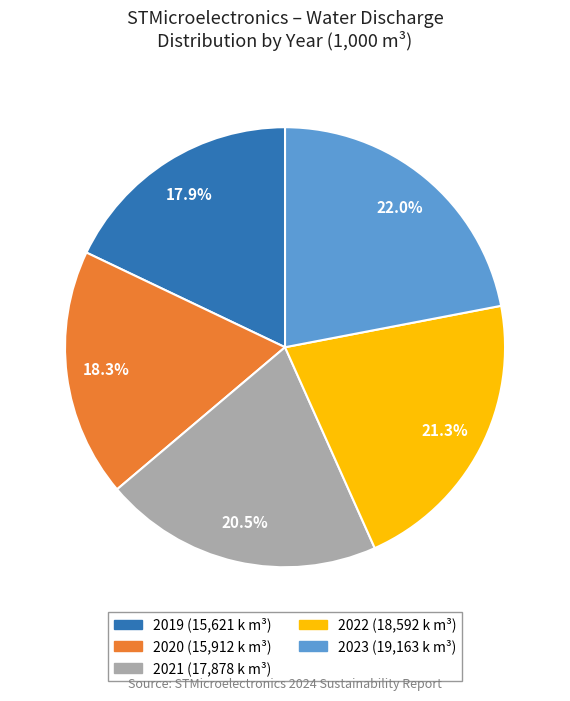

Between 2019 and 2021, which is larger?

2021